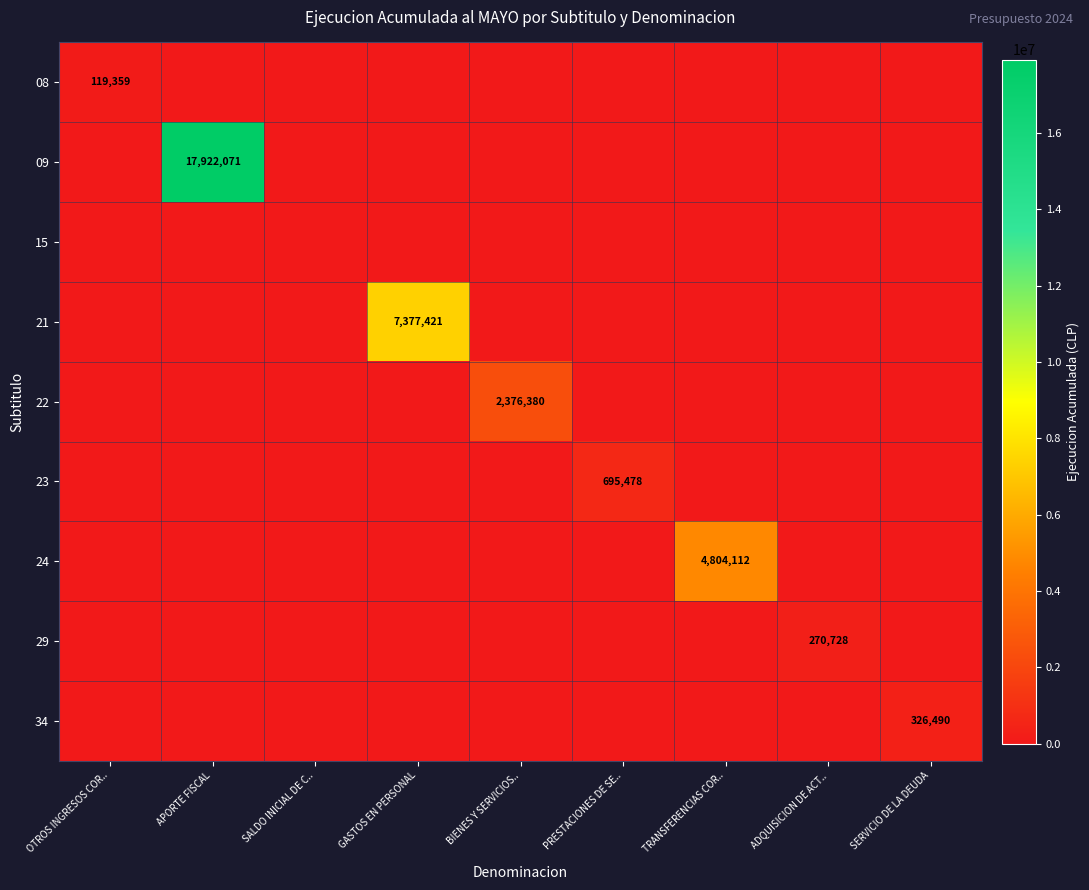

List the series in order of their peak value, highest first.

09, 21, 24, 22, 23, 34, 29, 08, 15